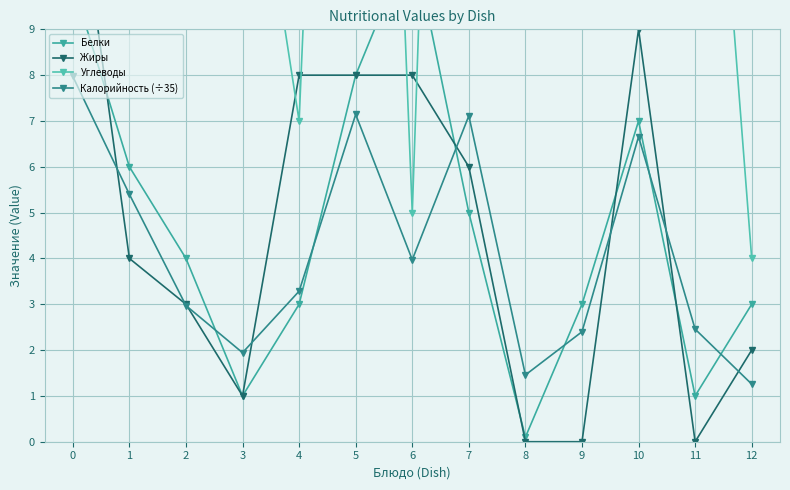

Between 0 and 7, which series saw the biggest shift?

Углеводы